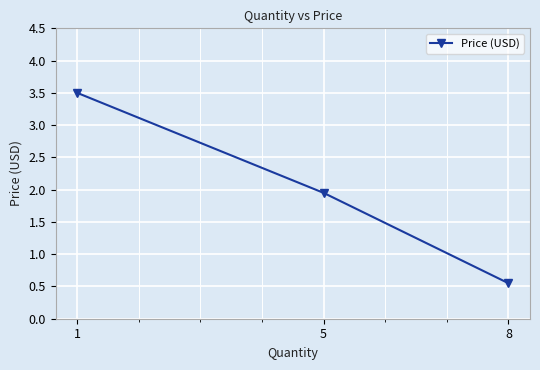

What is the average value?

2.0